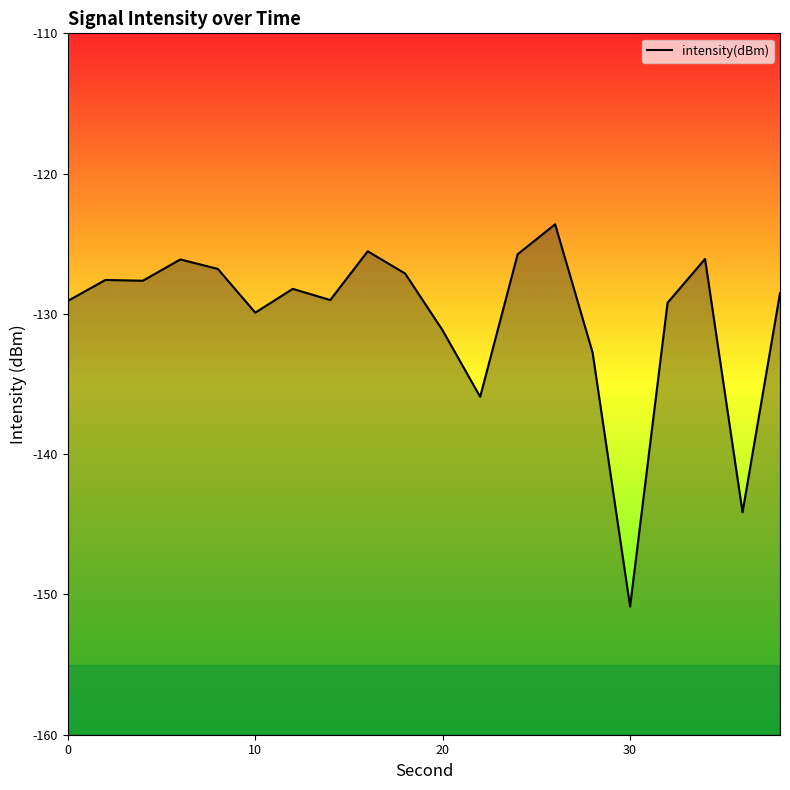

How many lines are shown in the chart?

1